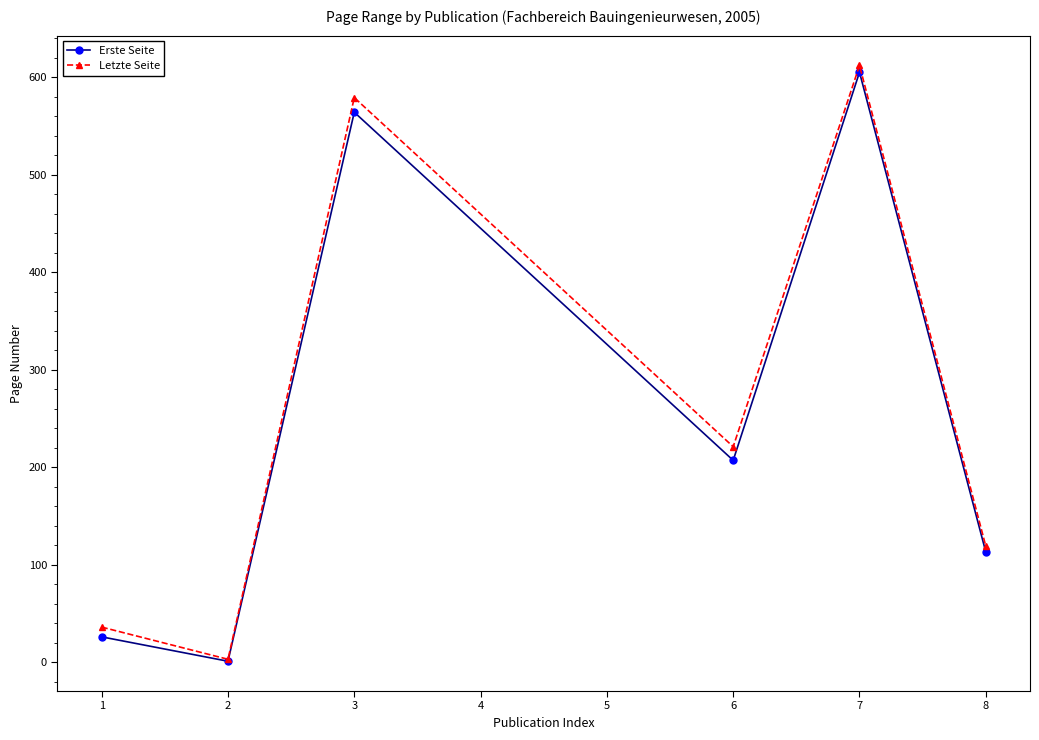

Rank the categories by Letzte Seite value from highest to lowest.

7, 3, 6, 8, 1, 2